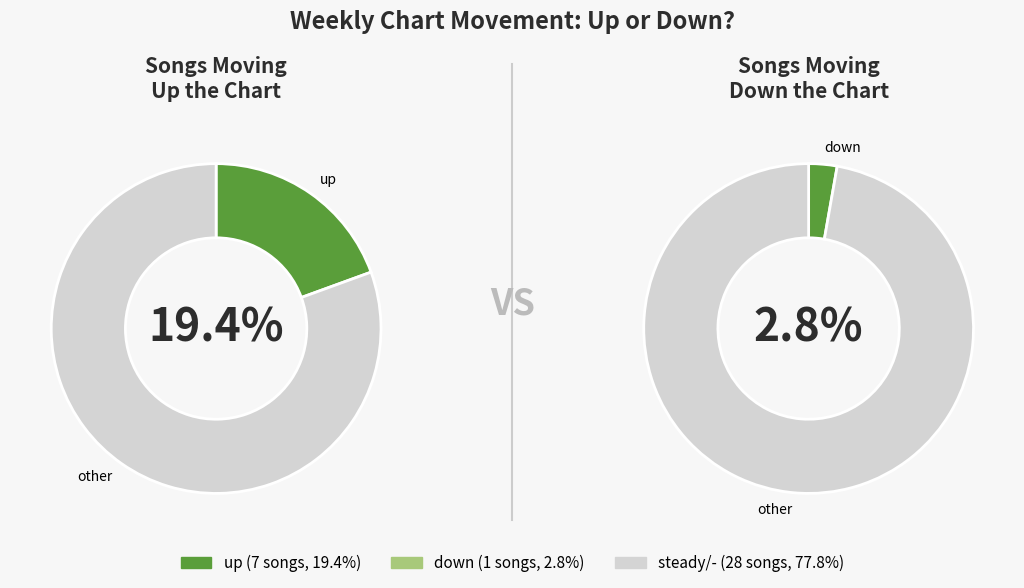

How many segments does this pie chart have?

3